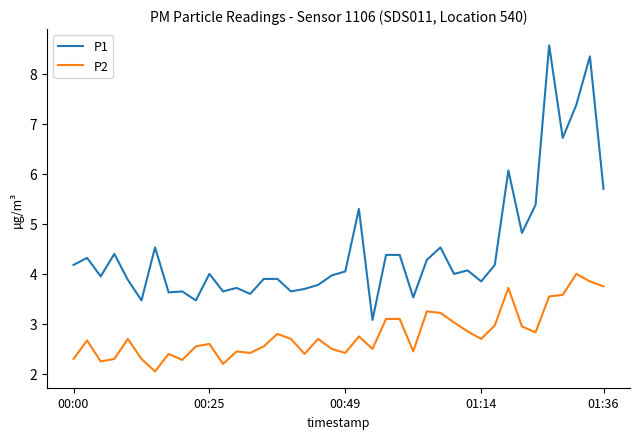

True or false: P1 and P2 cross at least once.

False